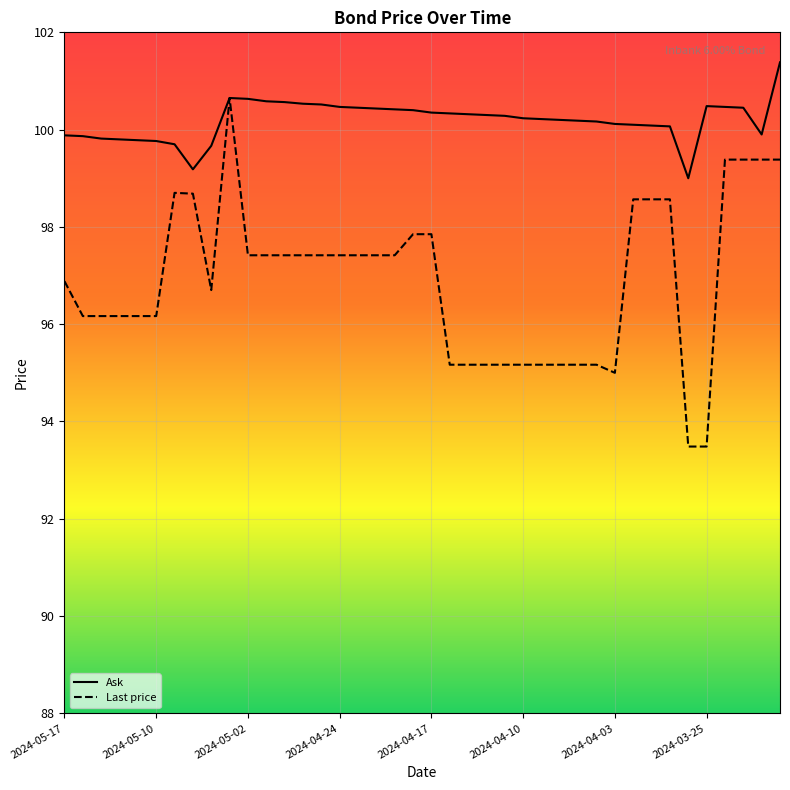

How many values in the Ask series exceed 100?

29